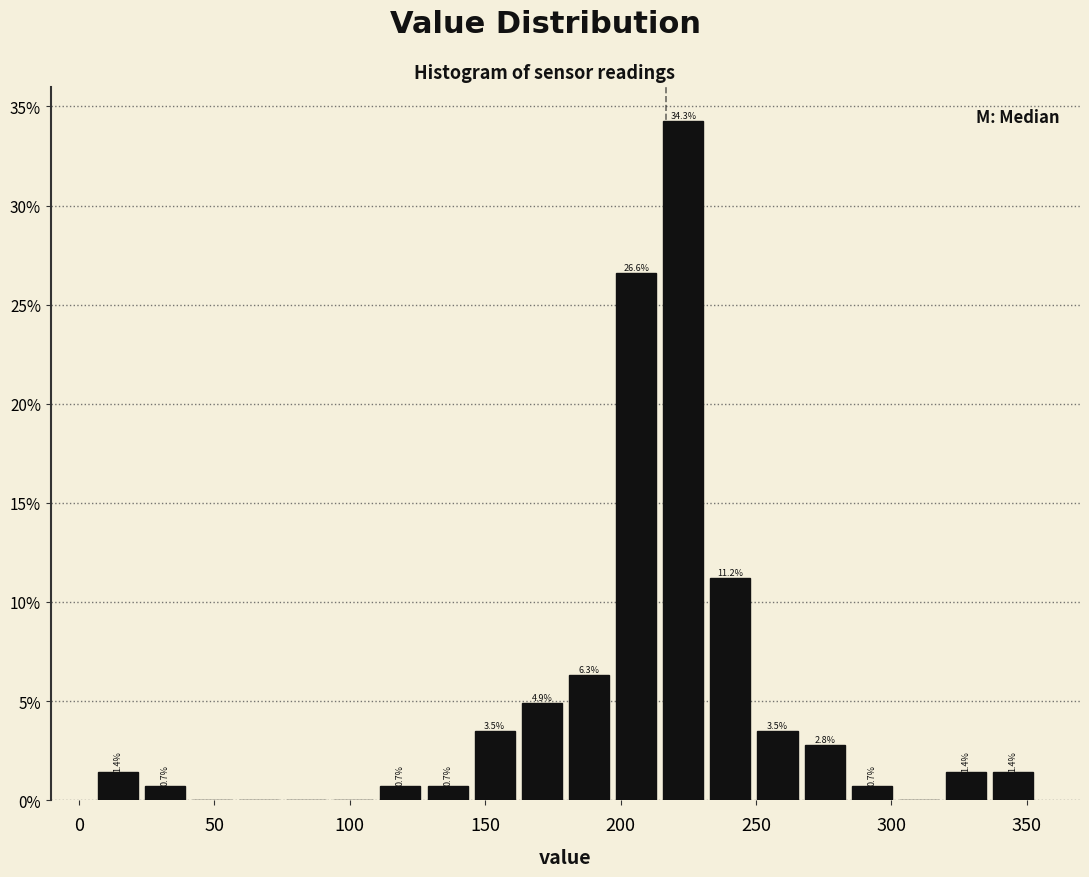

Around what value on the x-axis is the tallest bar? Give the approximate position of its centre, as read against the axis.

225